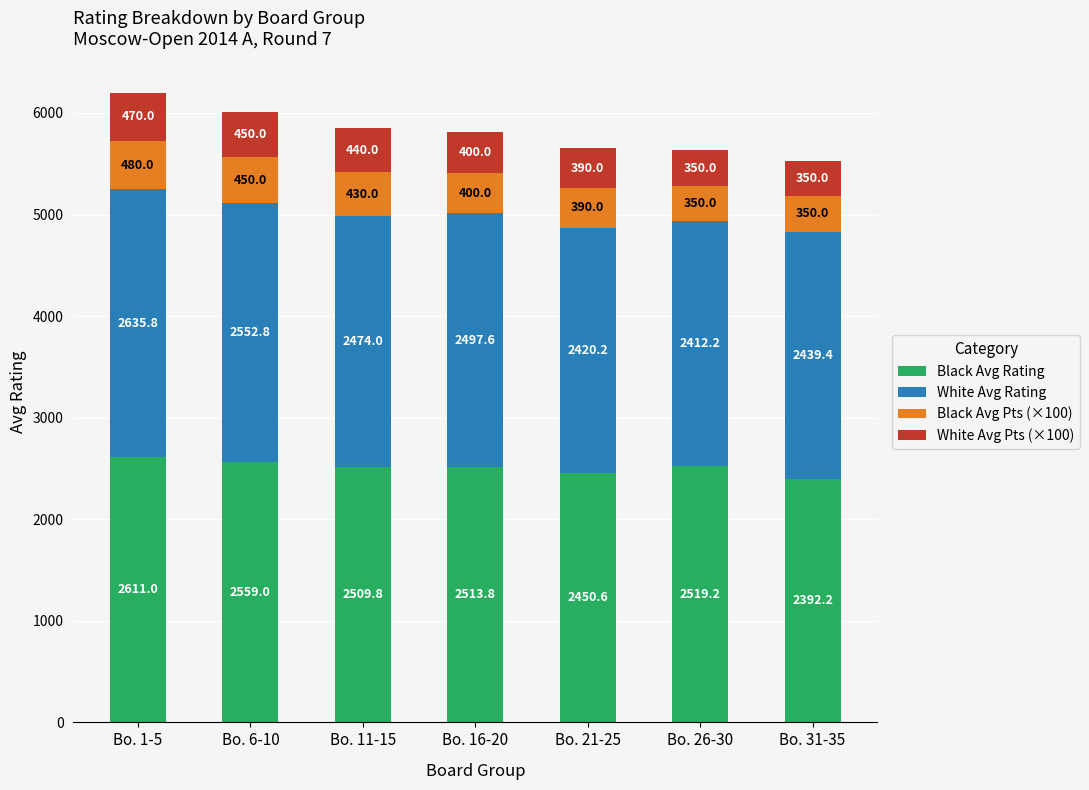

What is the average value of the Black Avg Rating series?

2507.9